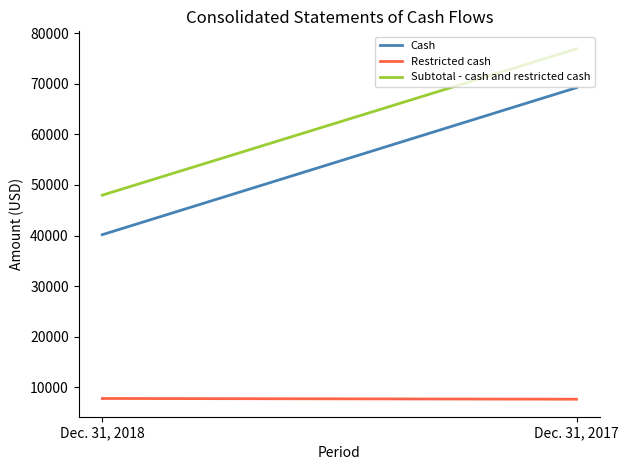

What is the total value across all series at Dec. 31, 2018?

95976